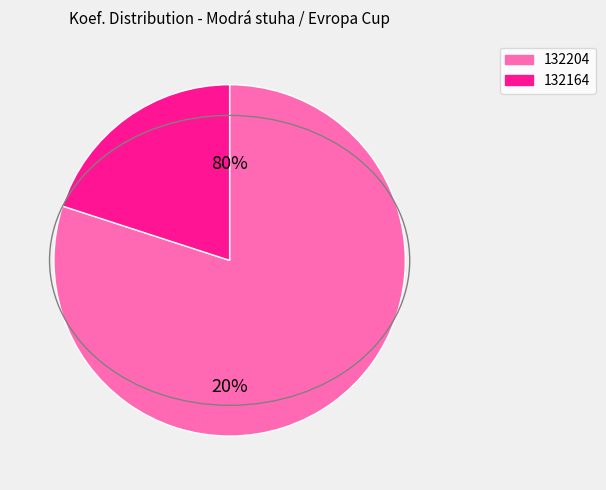

The 132204 slice represents 80% of the pie. True or false?

True